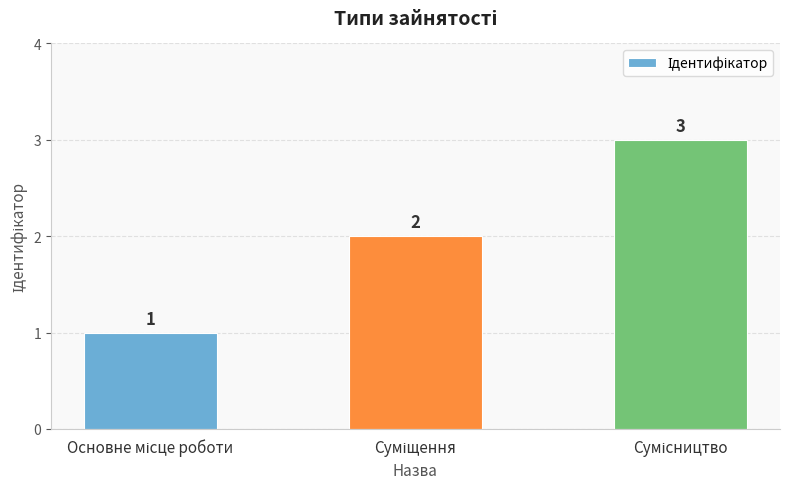

How many series are shown in this chart?

1